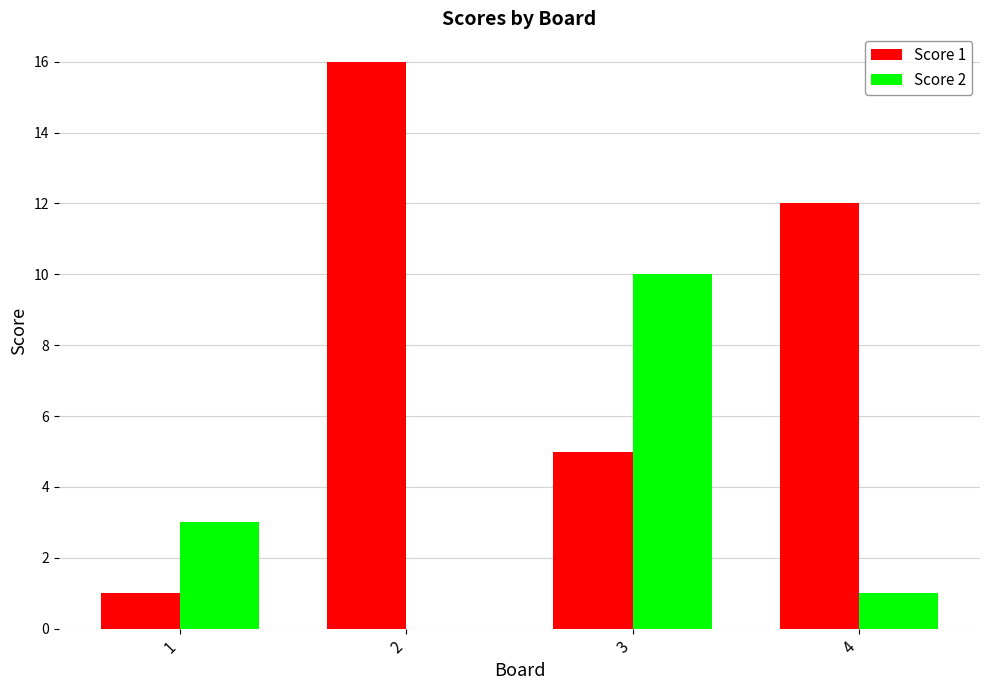

What is the sum of the Score 1 values at 1 and 3?

6